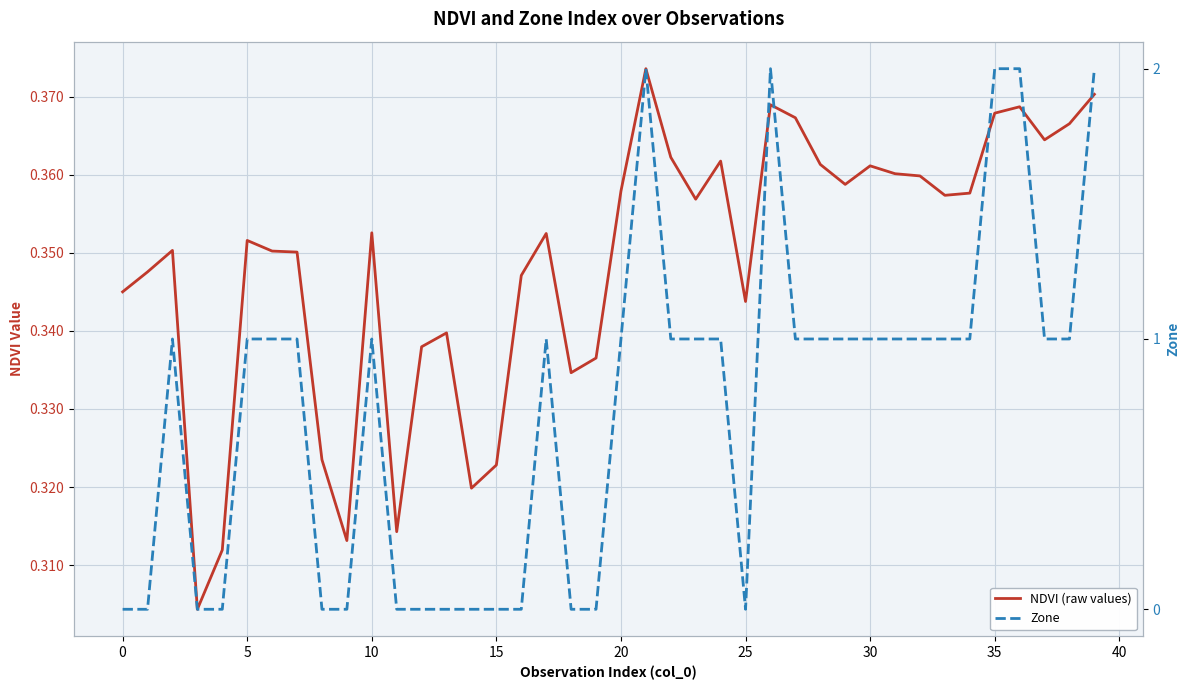

True or false: NDVI (raw values) has a value of 0.4 at 17.

True